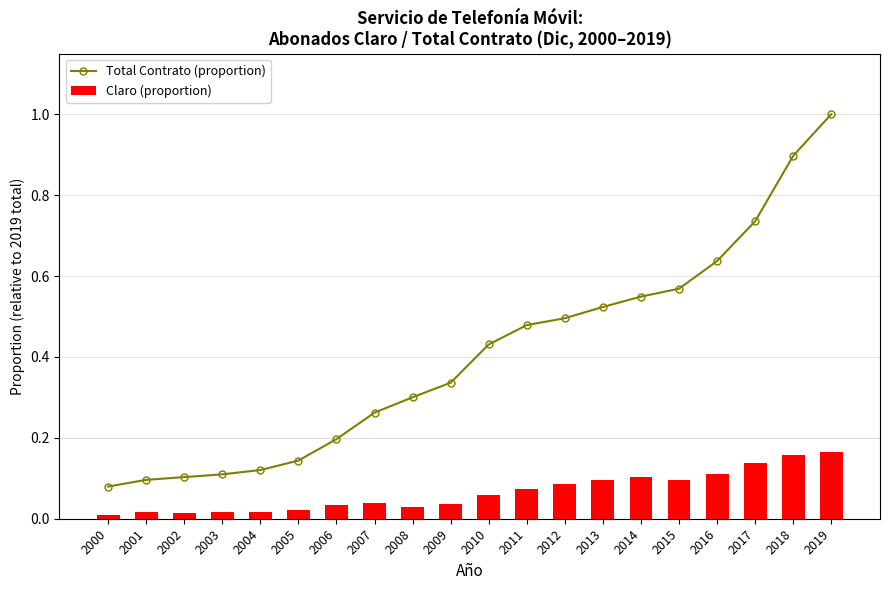

The value of Claro (proportion) at 2019 is 0.2. True or false?

False